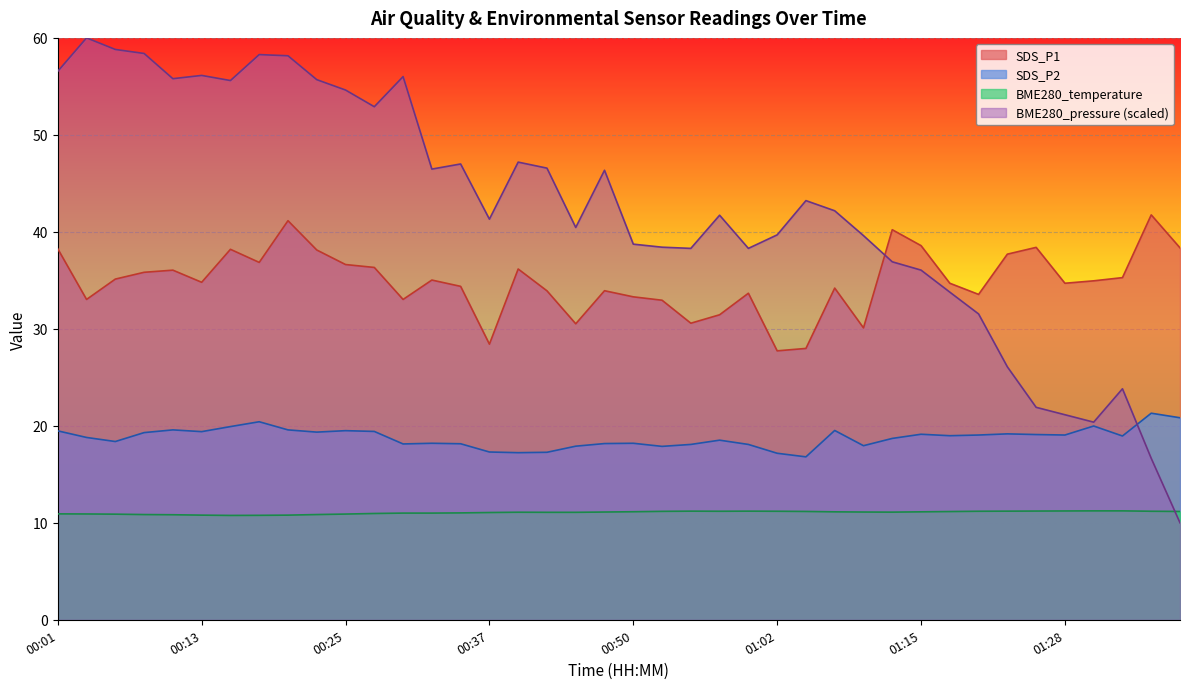

The BME280_pressure_scaled series shows 65.7 at 01:07. True or false?

False